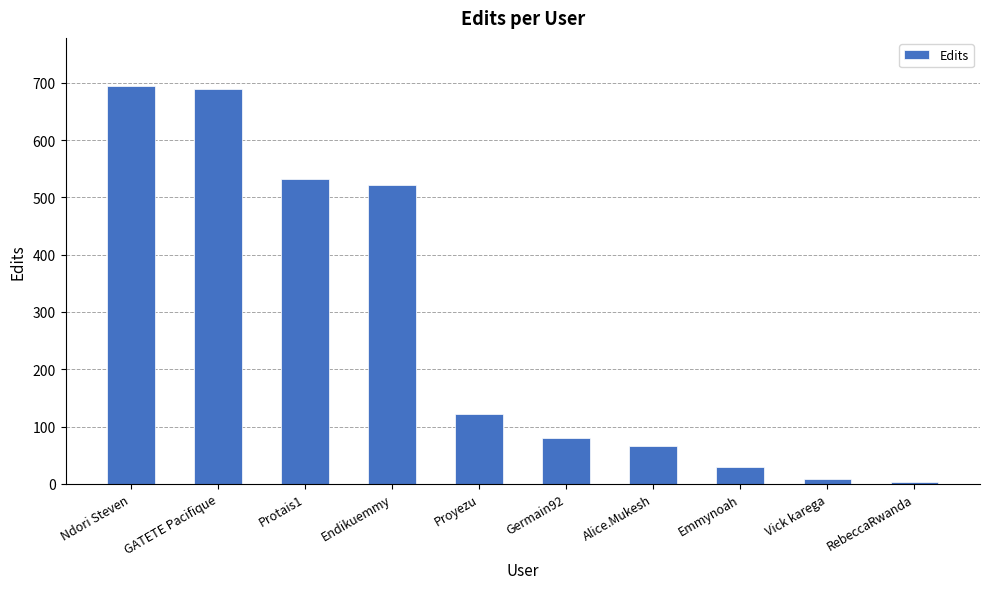

What is the difference between the second highest and minimum values?

686